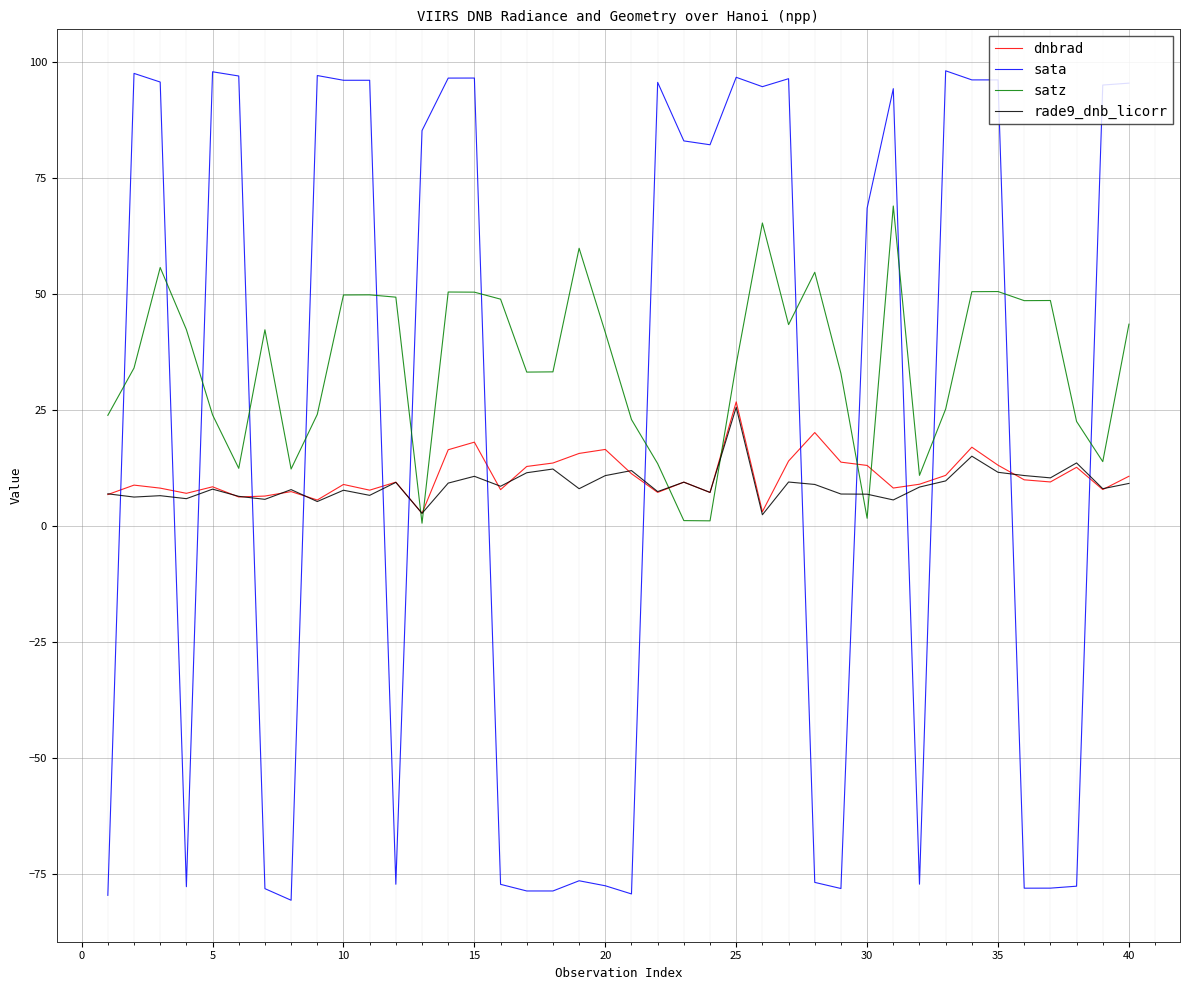

Which series has the largest total across all categories?

satz